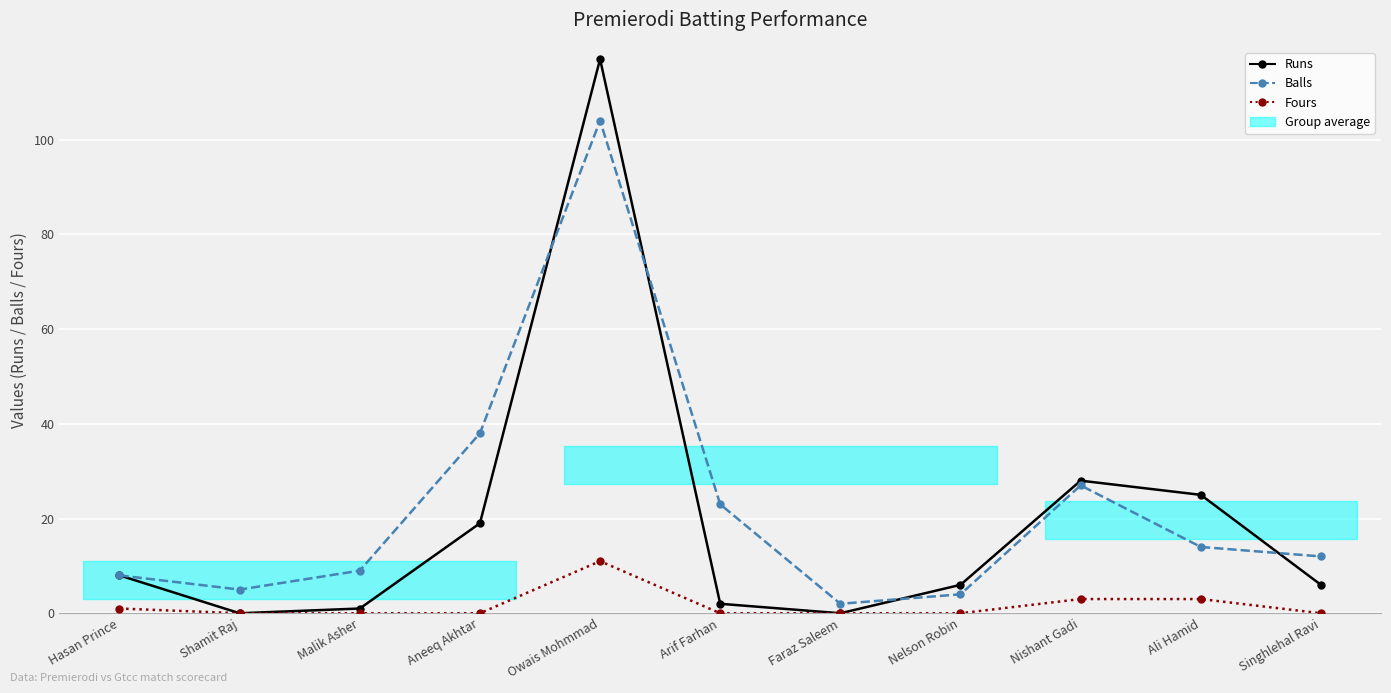

Where is Balls nearest to the value 53?

Aneeq Akhtar